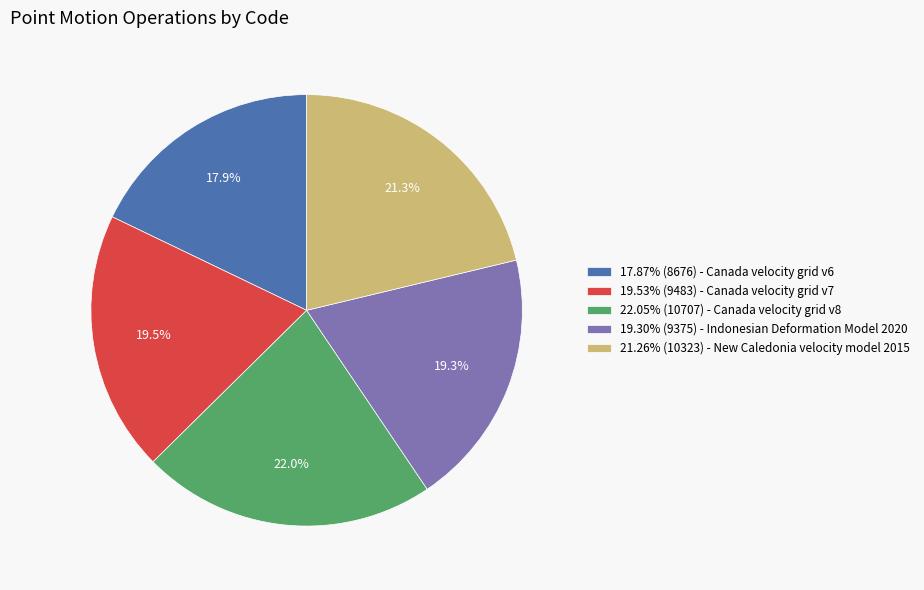

What is the ratio of the value at 22.05% (10707) - Canada velocity grid v8 to the value at 21.26% (10323) - New Caledonia velocity model 2015?

1.0